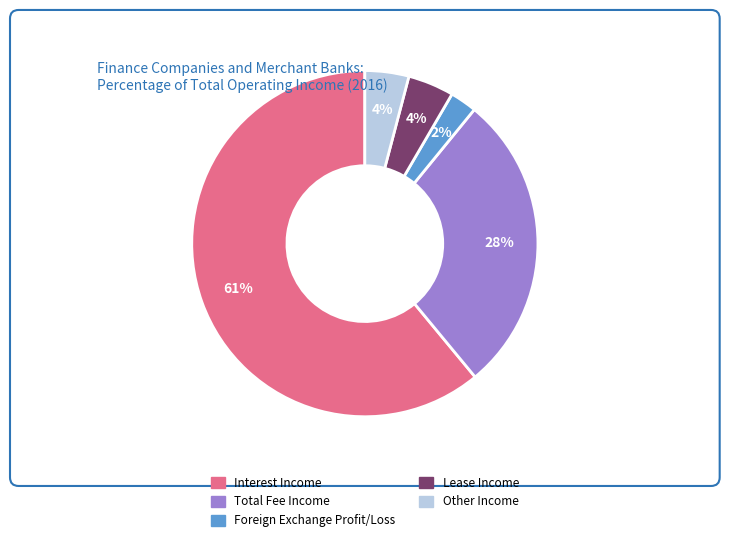

To the nearest percent, what is the average slice percentage?

20%